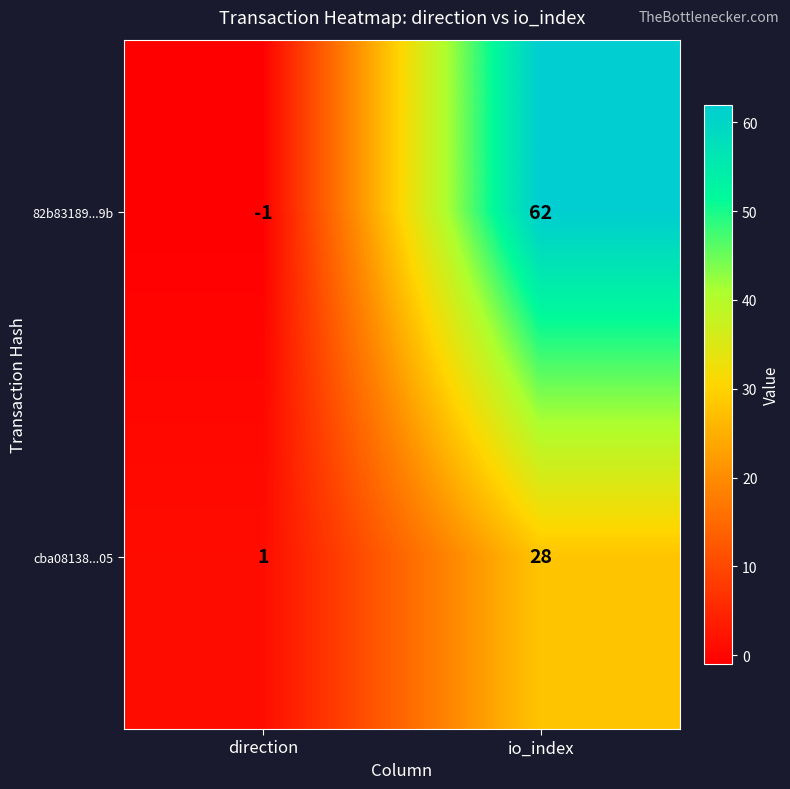

What is the highest value of the cba08138...05 series?

28